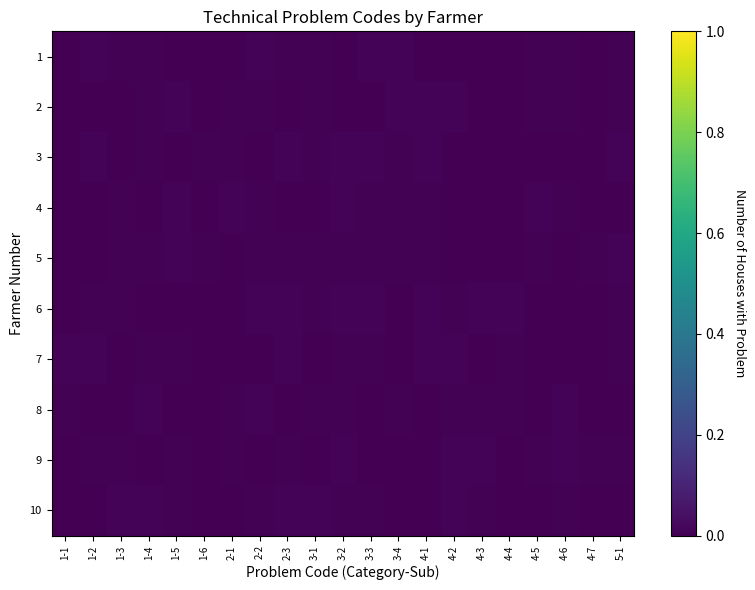

At how many categories does at least one series exceed 0?

21